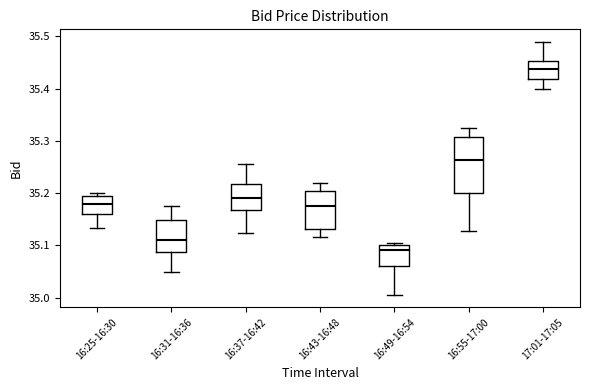

Where is the lower edge of the box for 16:55-17:00 on the y-axis? The values are not printed on the chart, so give them approximately, as read against the axis.

35.20